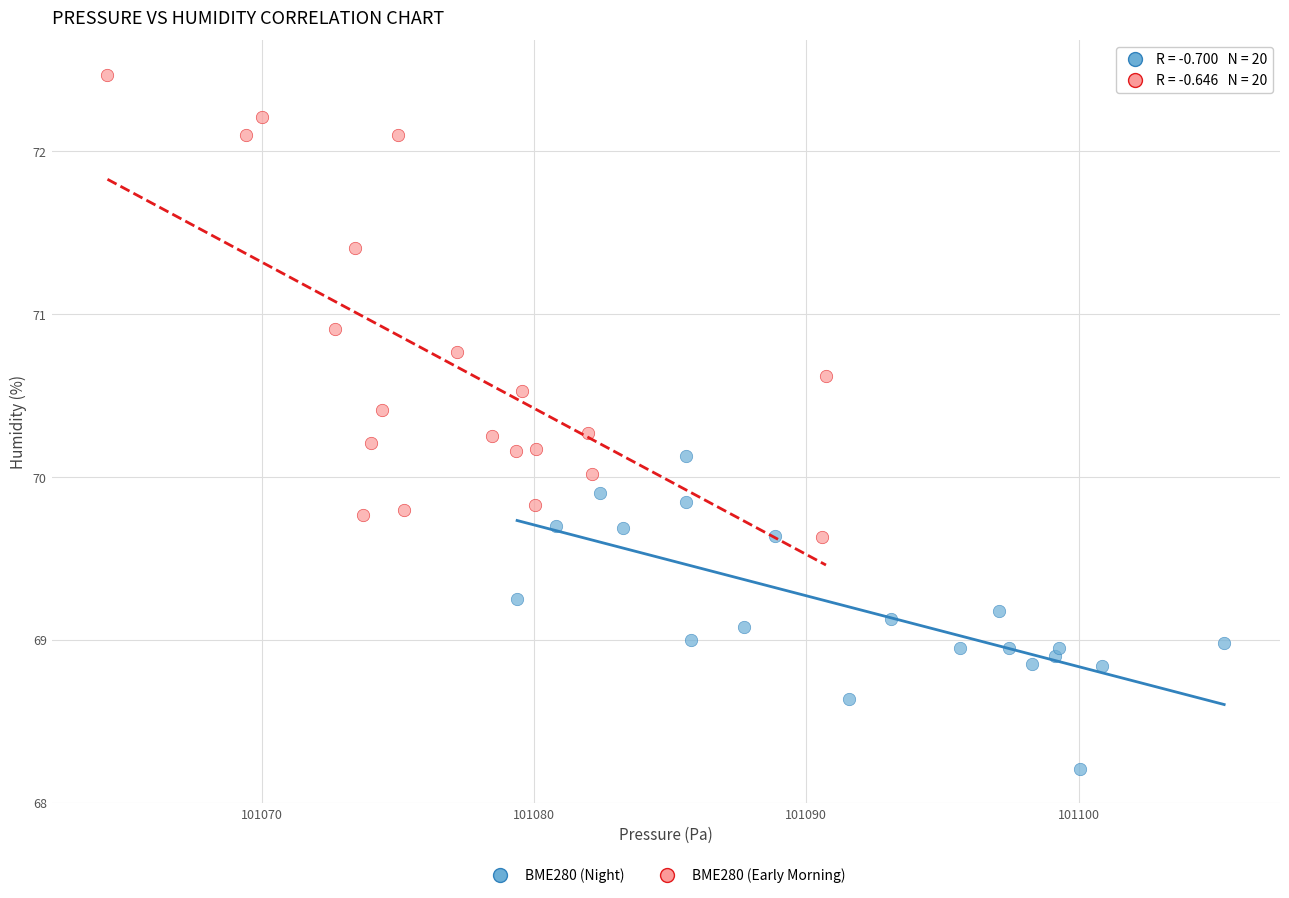

Which series contains the highest Y value?

BME280 (Early Morning)